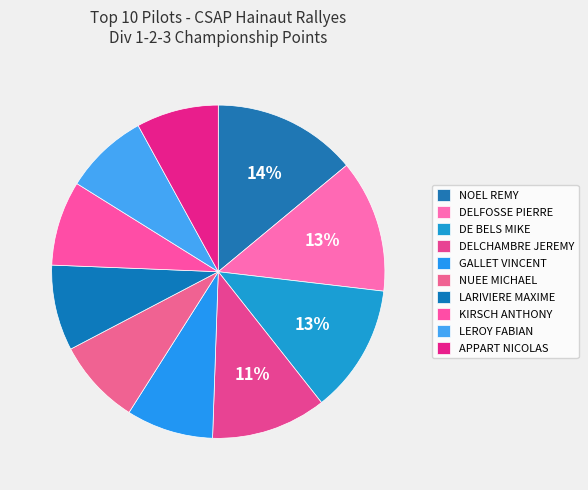

How many segments does this pie chart have?

10